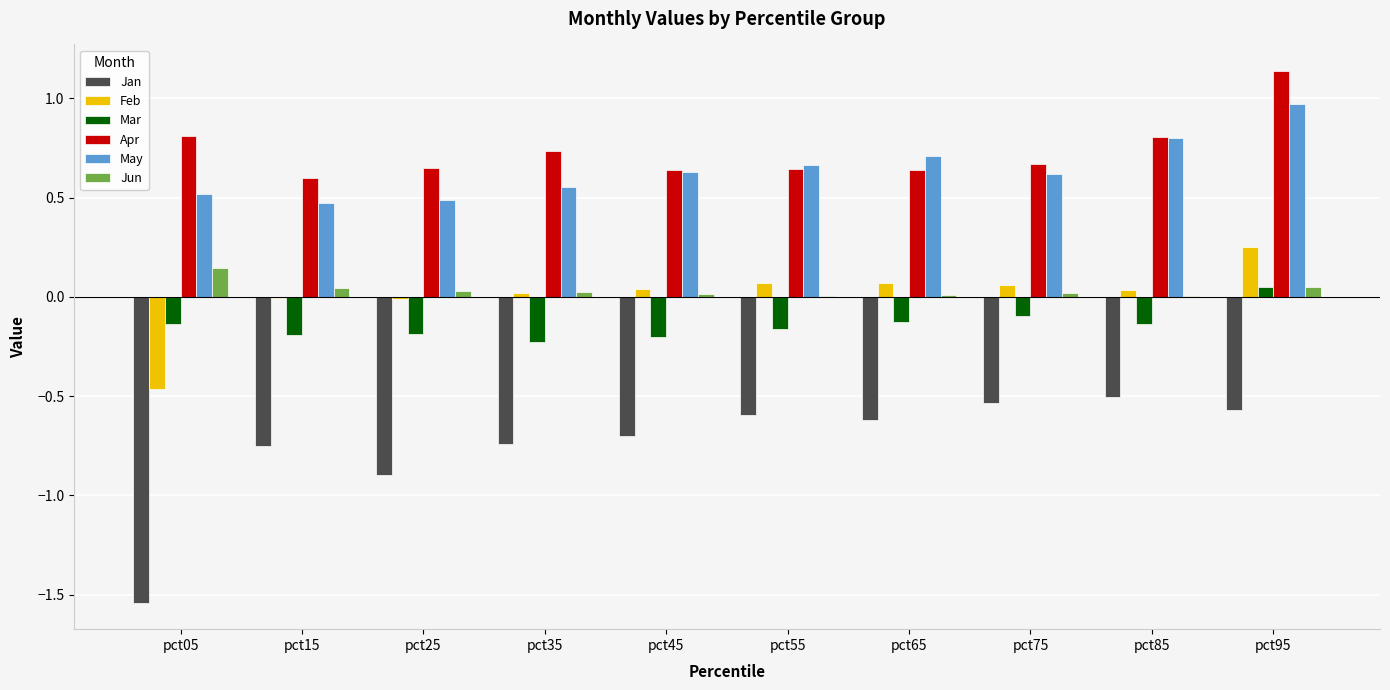

How many data points does each series have?

10